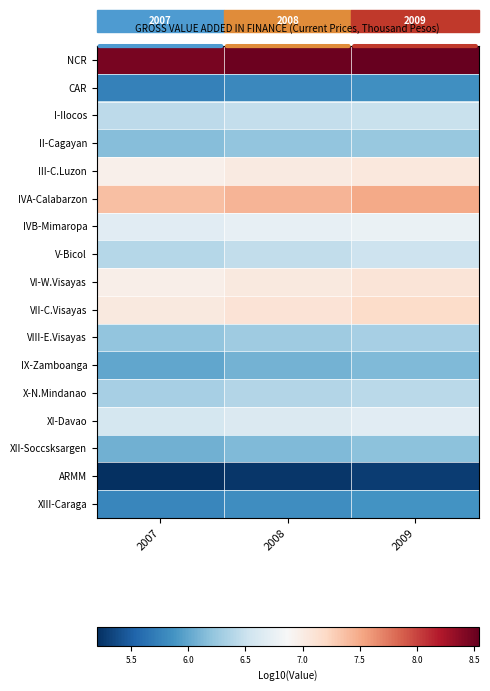

List the series in order of their peak value, highest first.

NCR, IVA-Calabarzon, VII-C.Visayas, VI-W.Visayas, III-C.Luzon, IVB-Mimaropa, XI-Davao, V-Bicol, I-Ilocos, X-N.Mindanao, VIII-E.Visayas, II-Cagayan, XII-Soccsksargen, IX-Zamboanga, XIII-Caraga, CAR, ARMM